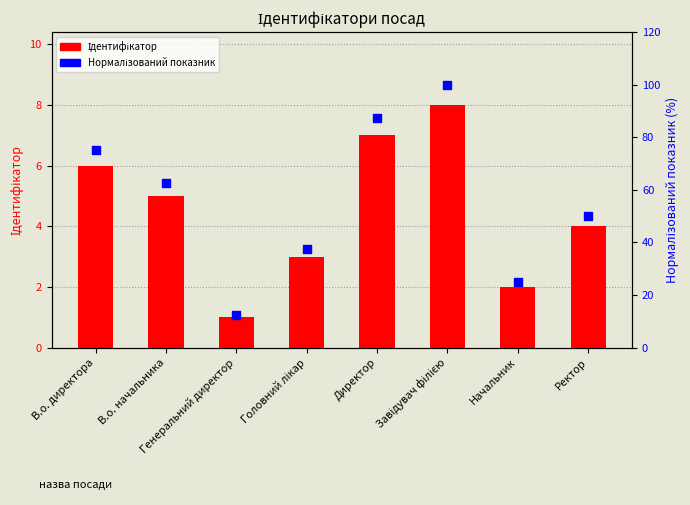

What is the total value across all series at Генеральний директор?

13.5